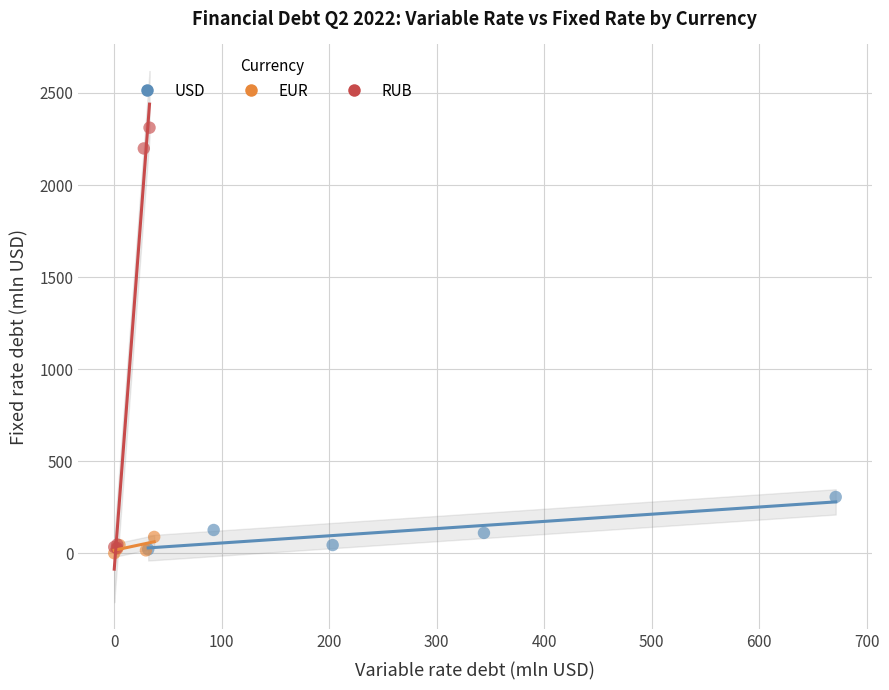

Which series reaches the maximum Y coordinate?

RUB